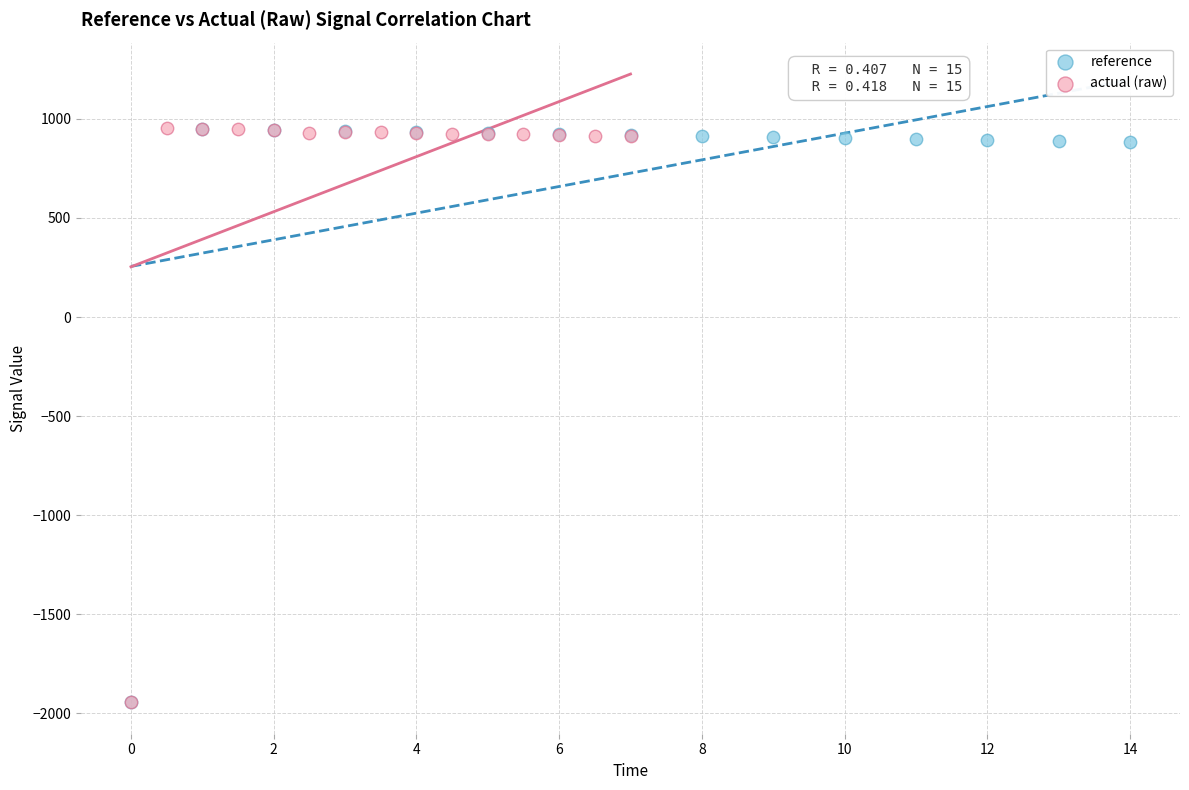

Which series has the widest spread of Y values?

actual (raw)